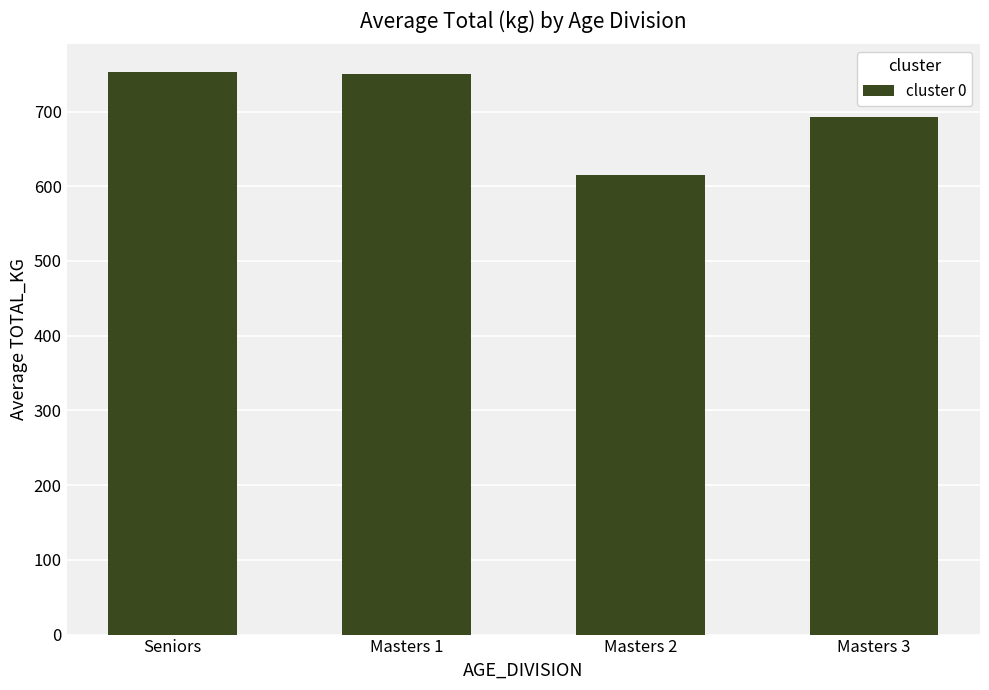

What is the sum of the values at Masters 1 and Masters 2?

1365.8